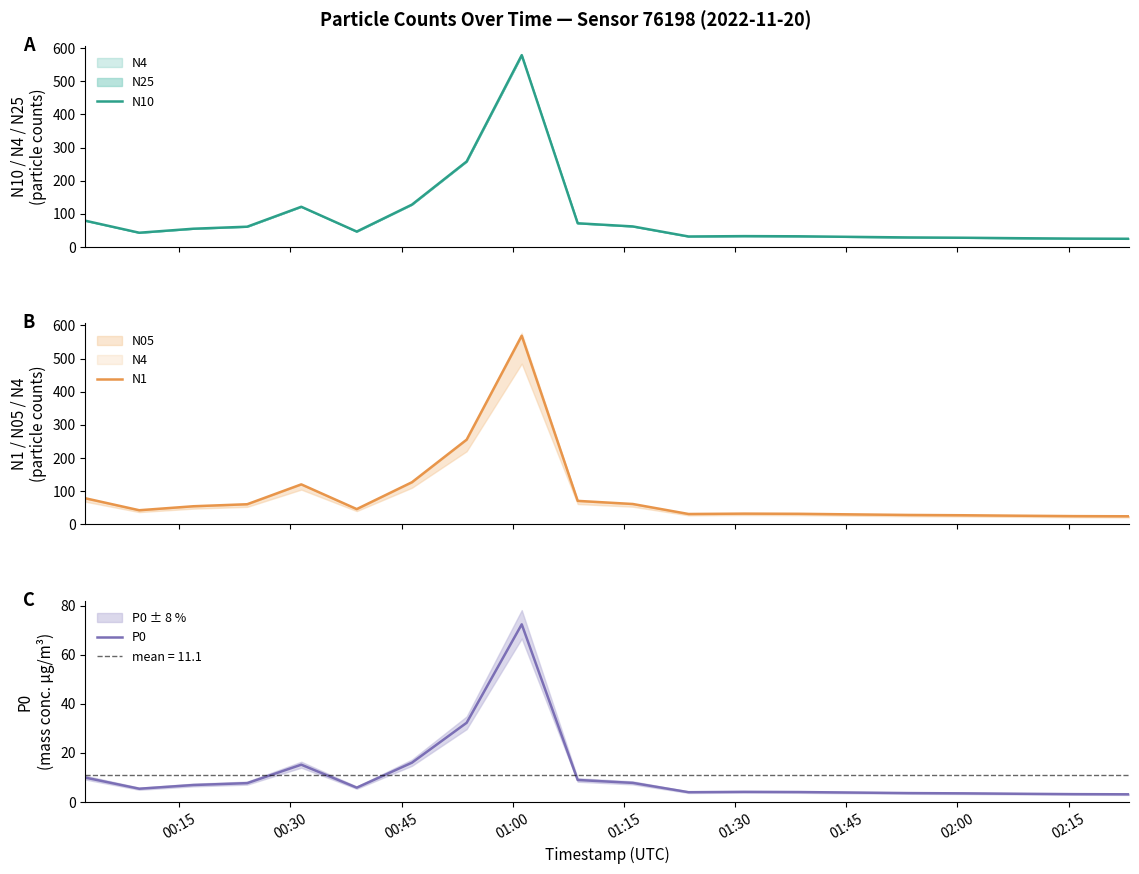

At which label does N1 first exceed 46?

00:15